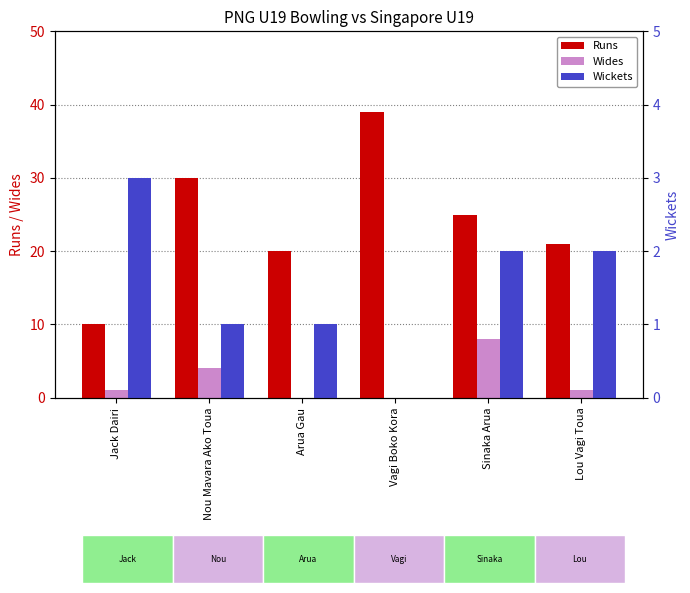

Which has a higher value, Jack Dairi or Lou Vagi Toua?

Lou Vagi Toua